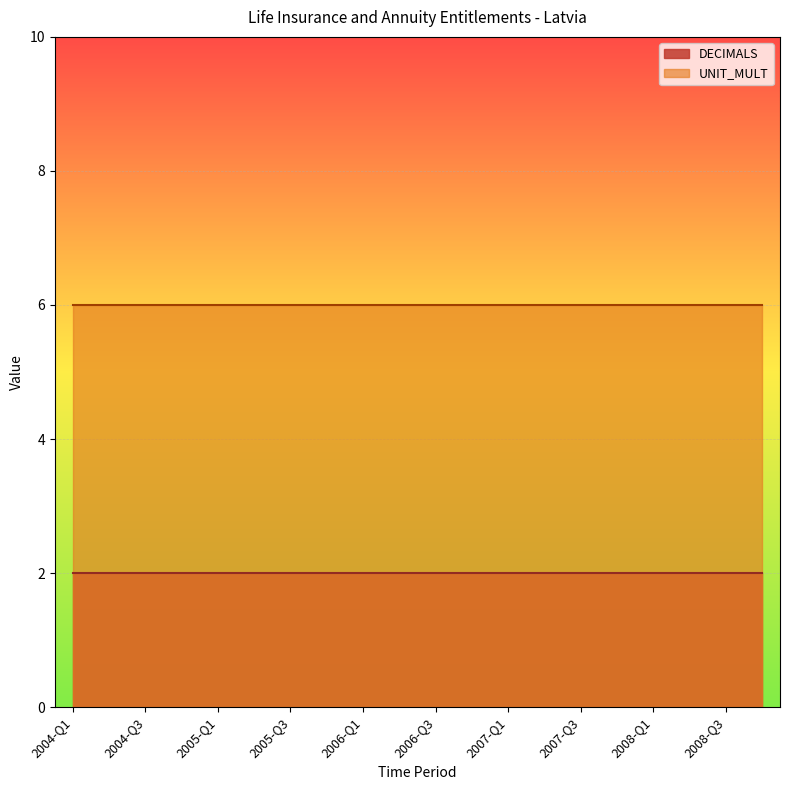

Reading left to right, extract all data points from this chart.

DECIMALS: 2	2	2	2	2	2	2	2	2	2	2	2	2	2	2	2	2	2	2	2
UNIT_MULT: 6	6	6	6	6	6	6	6	6	6	6	6	6	6	6	6	6	6	6	6